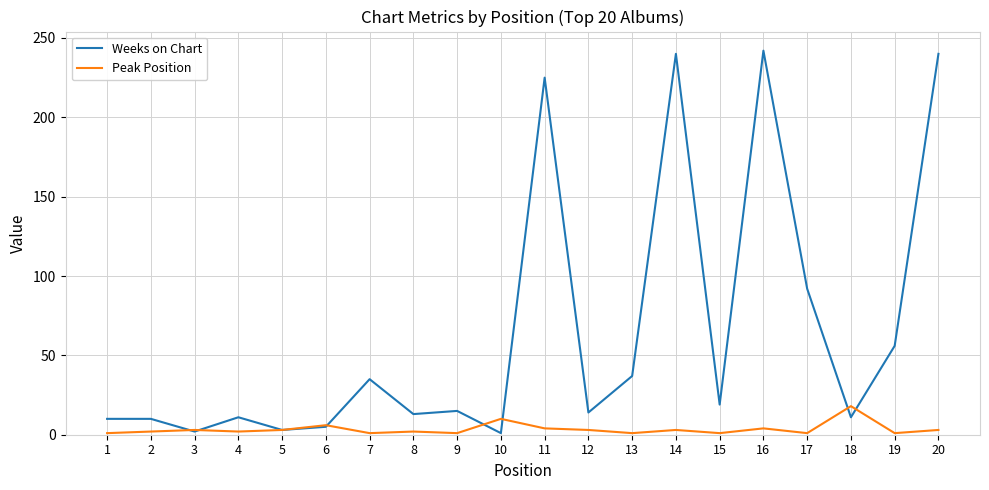

What is the difference between the maximum and minimum values in the Weeks on Chart series?

241